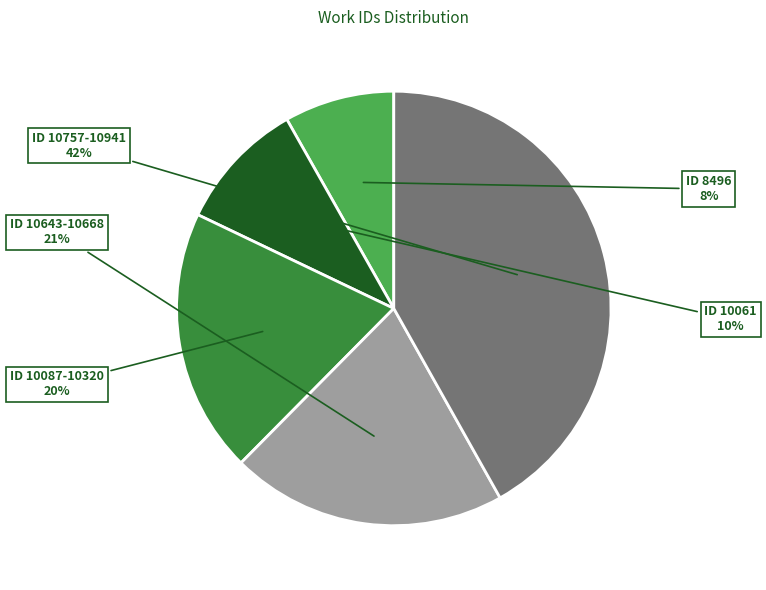

How many slices are in this pie chart?

5